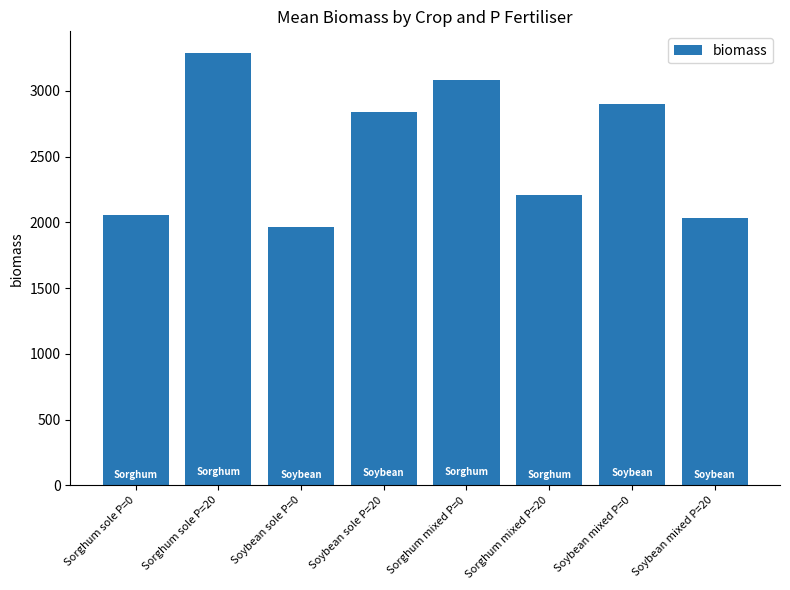

What is the ratio of the value at Sorghum sole P=0 to the value at Soybean sole P=20?

0.7